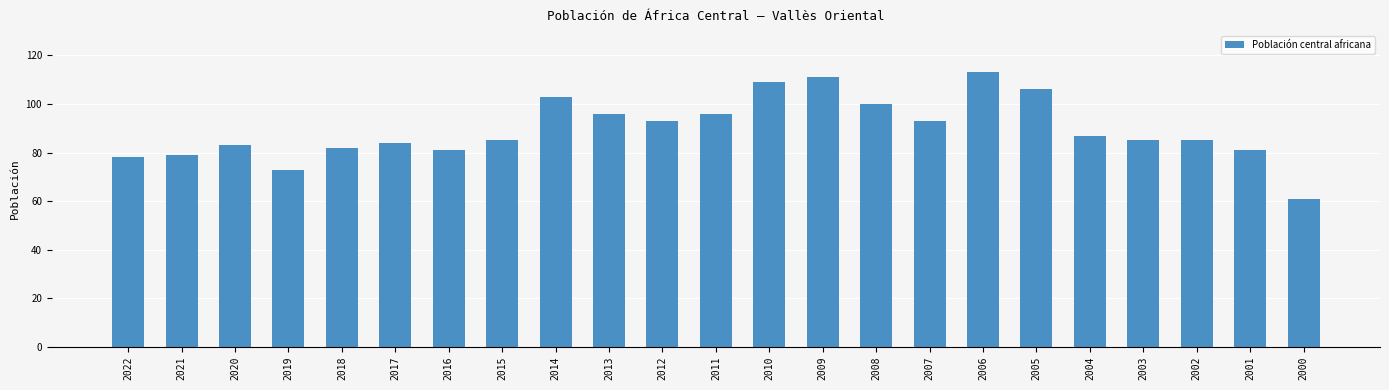

What is the difference between the maximum and second lowest values?

40